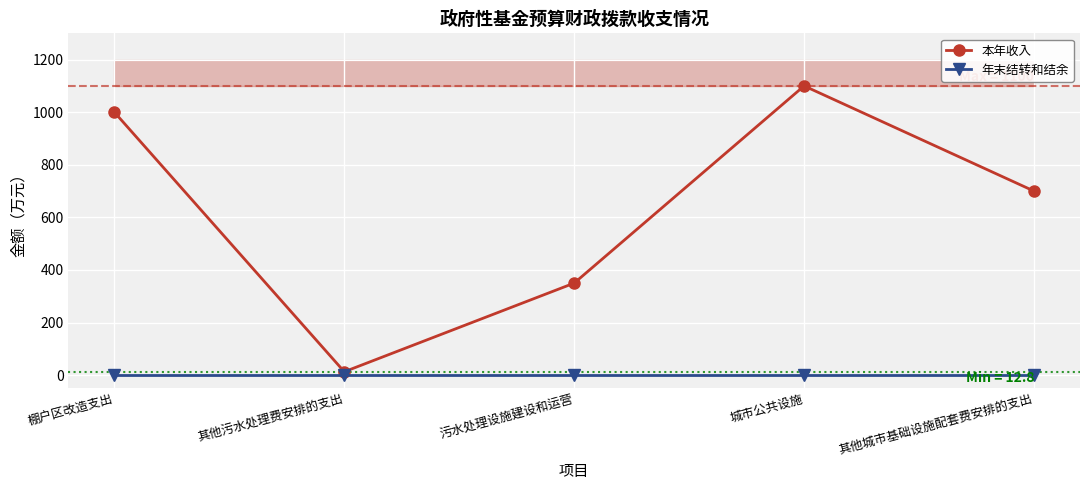

How many categories are shown in the chart?

5